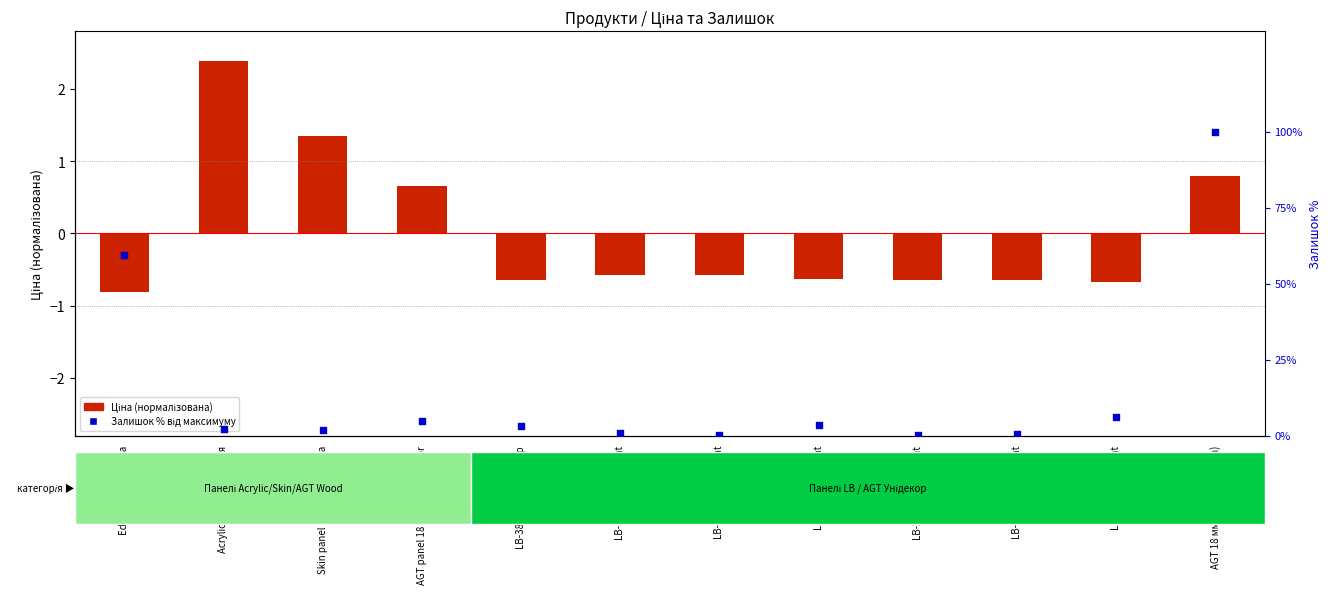

Is the value of Ціна (нормалізована) at LB-3821-А Supramat greater than the value of Залишок % від максимуму at LB-3821 Дереводекор?

No